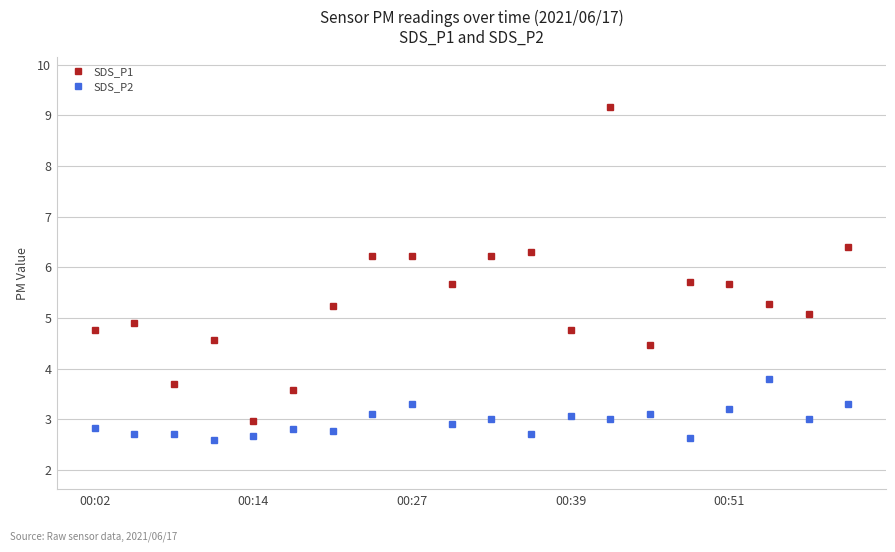

Count the number of data series in this chart.

2